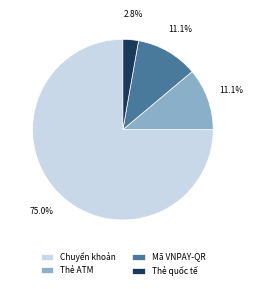

Is the sum of Thẻ ATM and Mã VNPAY-QR greater than half?

No